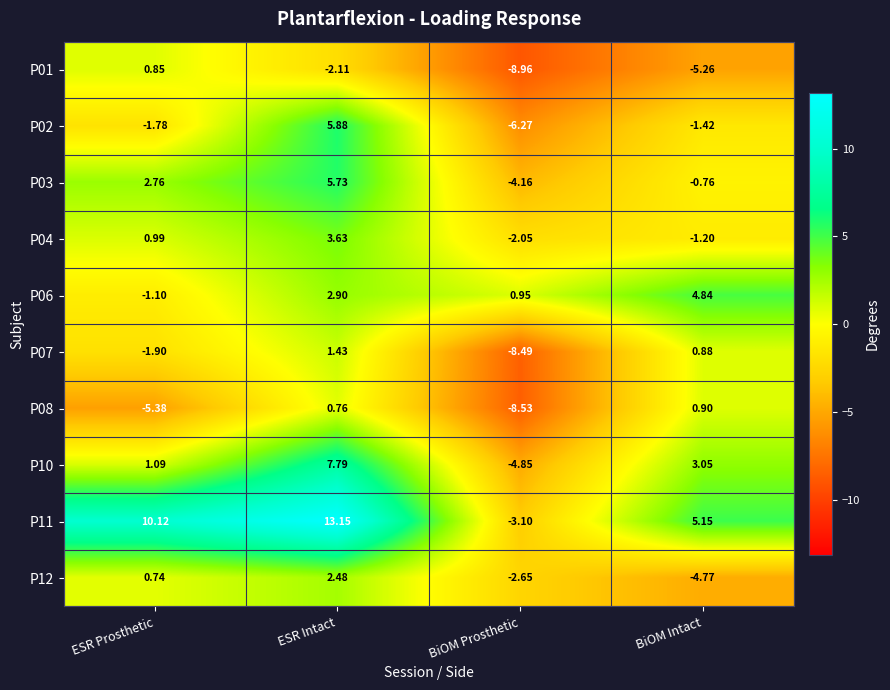

At which label is P12 closest to -1?

BiOM Prosthetic